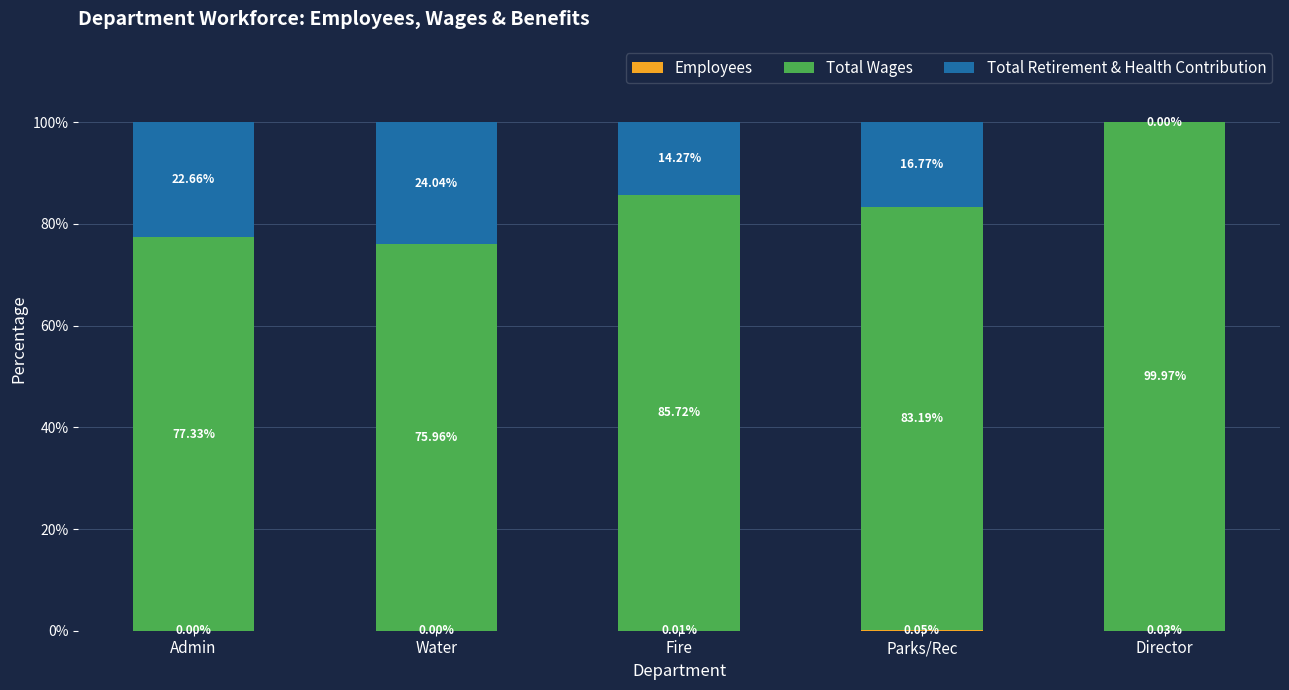

What is the total value across all series at Director?

100.0